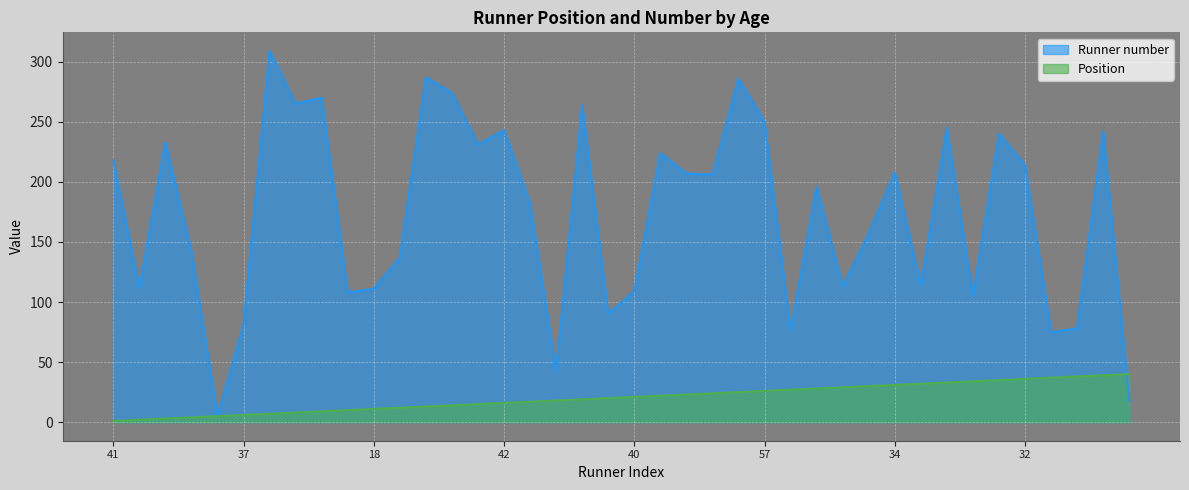

Reading right to left, list all the values displayed in this chart.

Position: 40	39	38	37	36	35	34	33	32	31	30	29	28	27	26	25	24	23	22	21	20	19	18	17	16	15	14	13	12	11	10	9	8	7	6	5	4	3	2	1
Runner number: 18	242	78	75	214	240	105	245	114	208	157	113	196	76	250	286	206	207	224	109	90	264	42	182	243	231	274	287	137	111	108	270	265	309	81	5	142	233	112	218